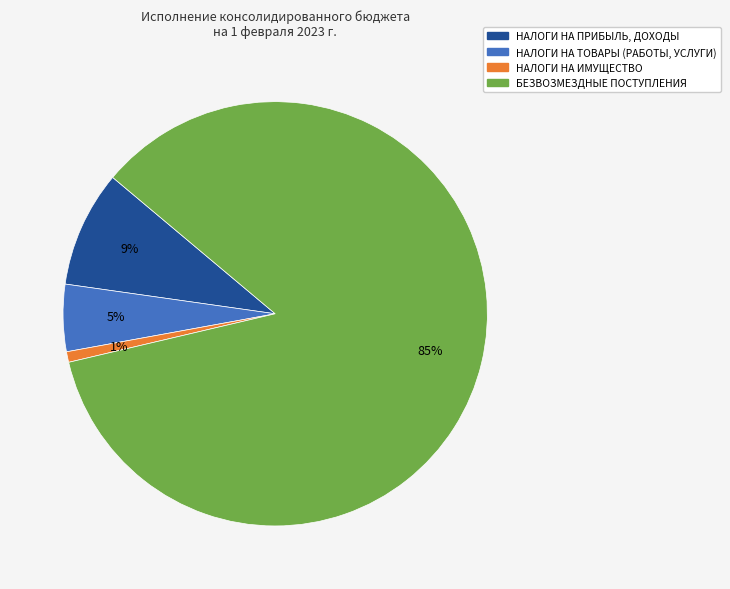

Is there a majority slice in this chart?

Yes